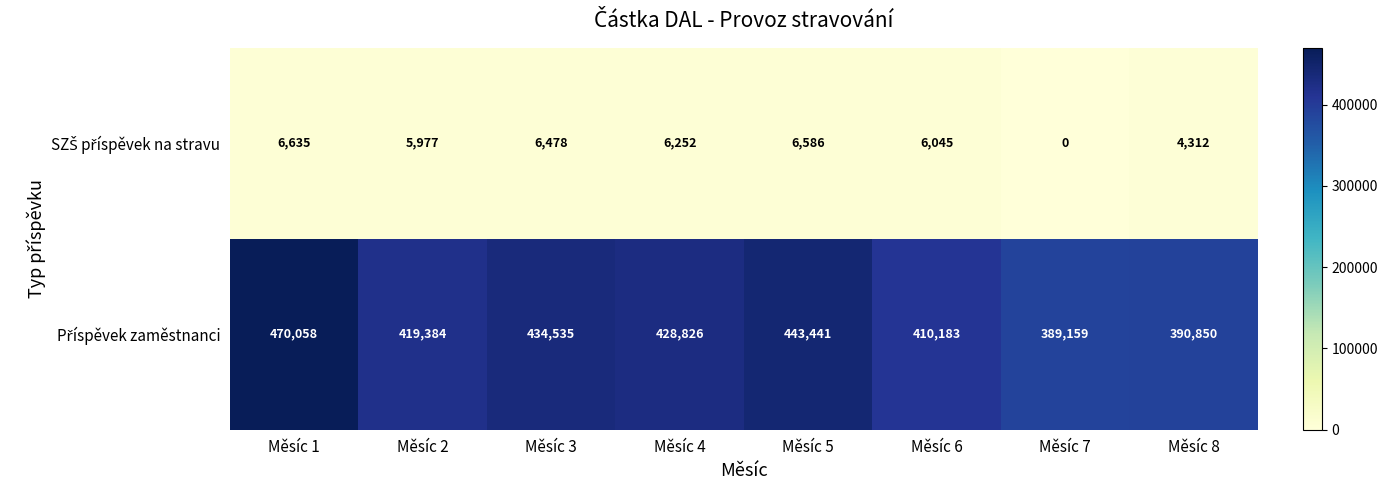

What is the spread (max minus min) of values at Měsíc 8?

386538